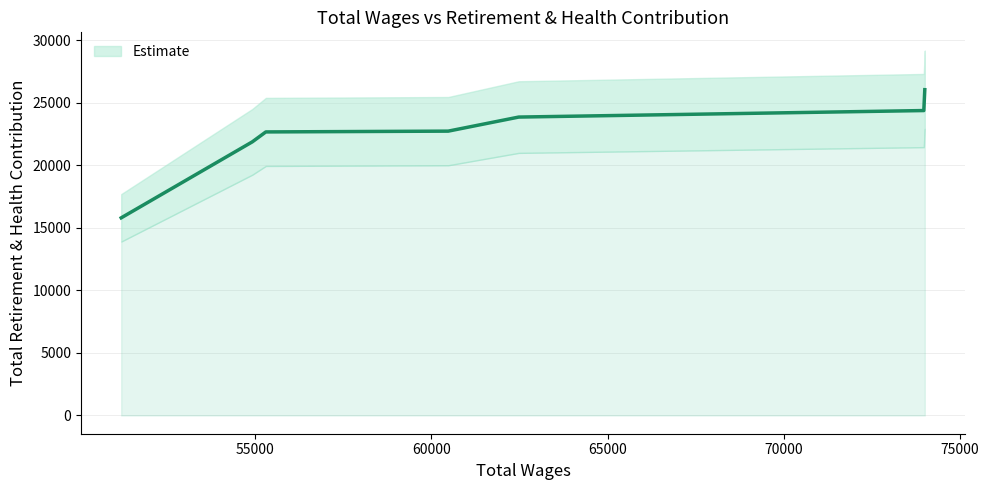

What is the ratio of the value at 73999.0 to the value at 51206.0?

1.6